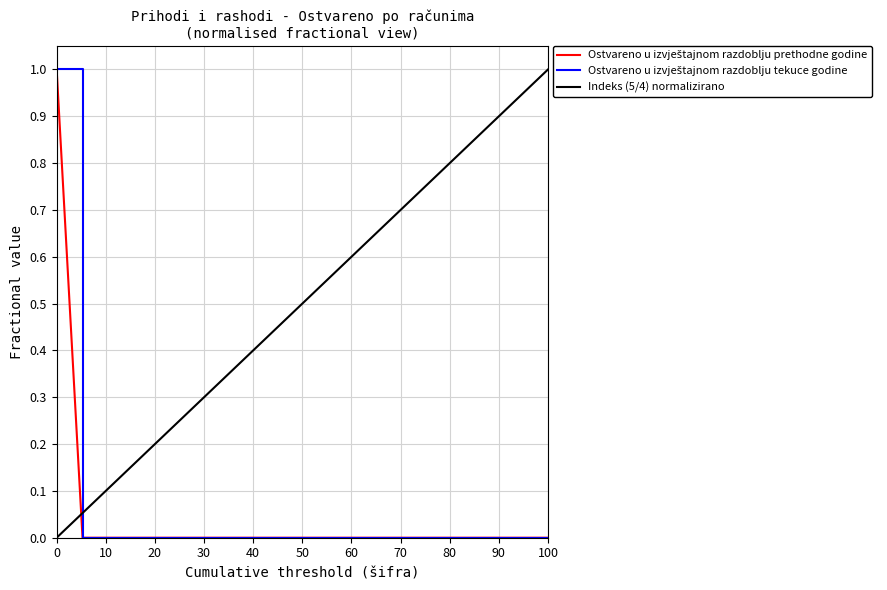

How many lines are shown in the chart?

3